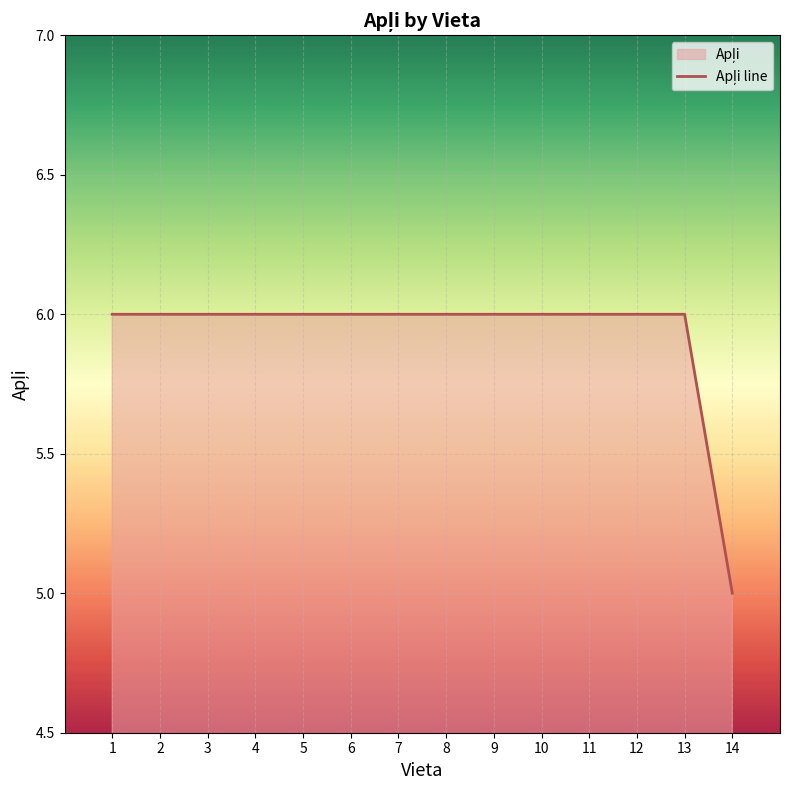

Is it true that the value at 8 is 6?

True